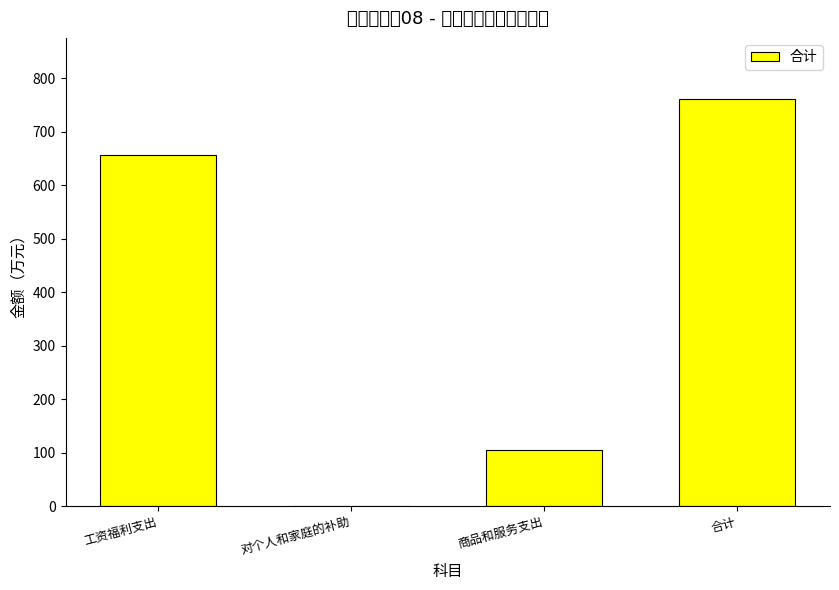

What is the average value?

380.7